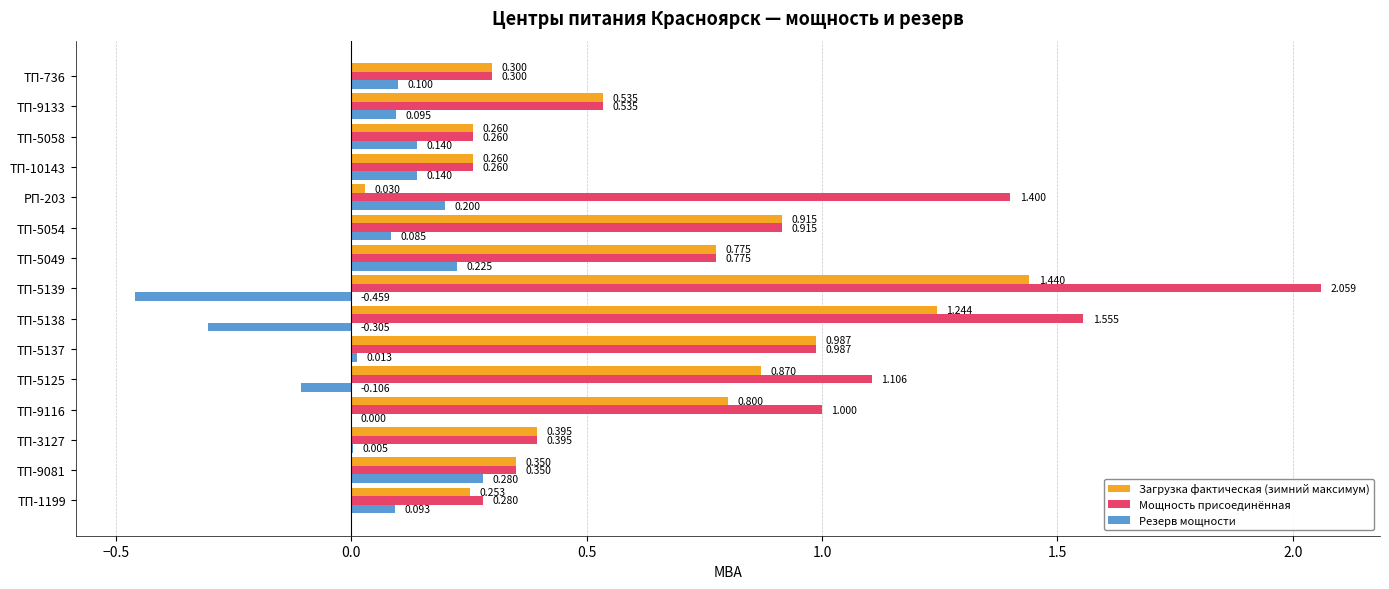

What are all the series names shown in the legend?

Загрузка фактическая (зимний максимум), Мощность присоединённая, Резерв мощности